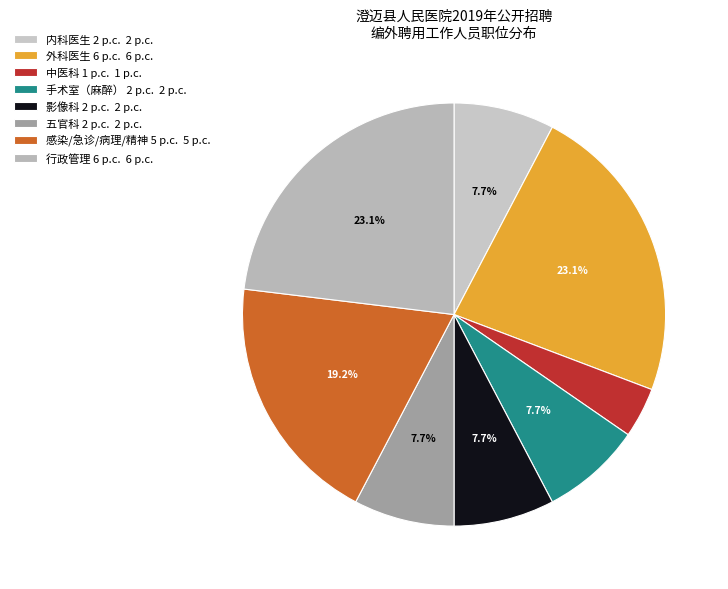

Count the number of slices in the pie.

8